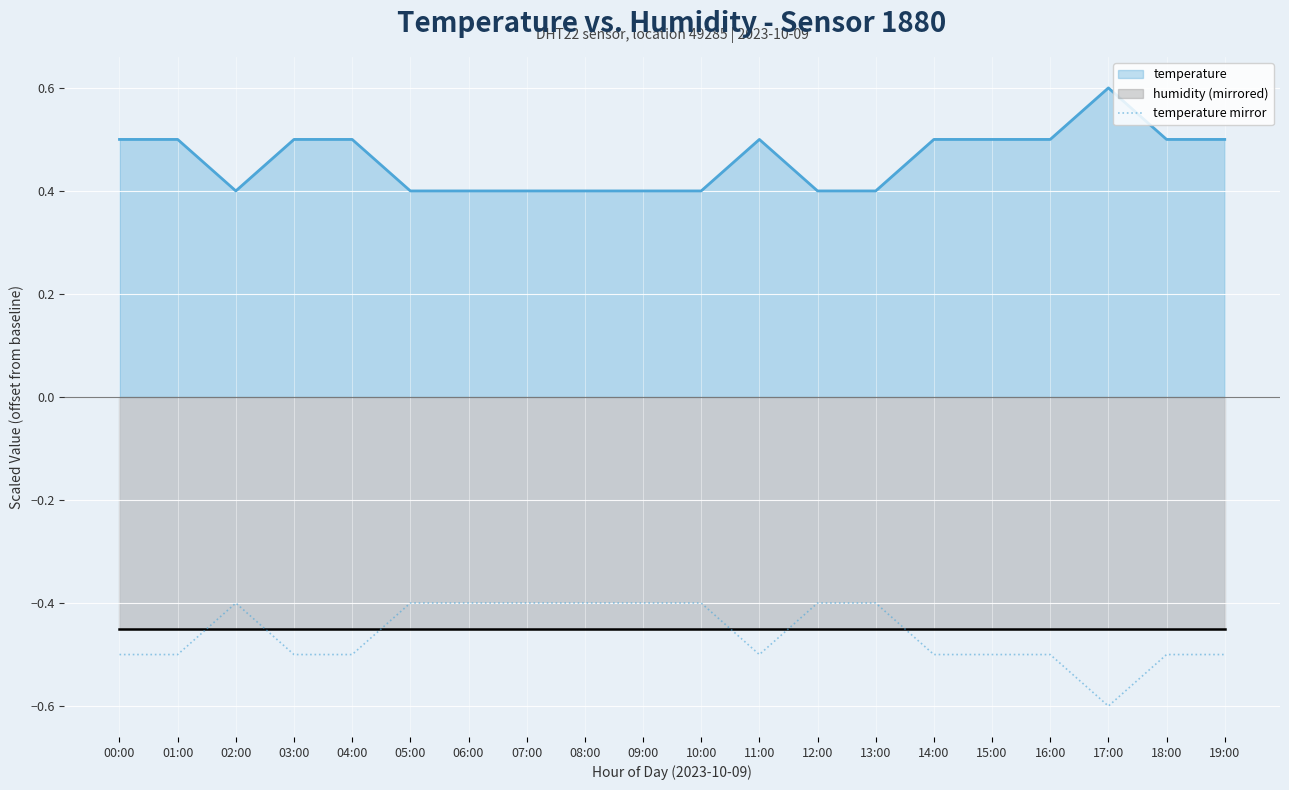

Is it true that temperature mirror equals -0.4 at 09:00?

True